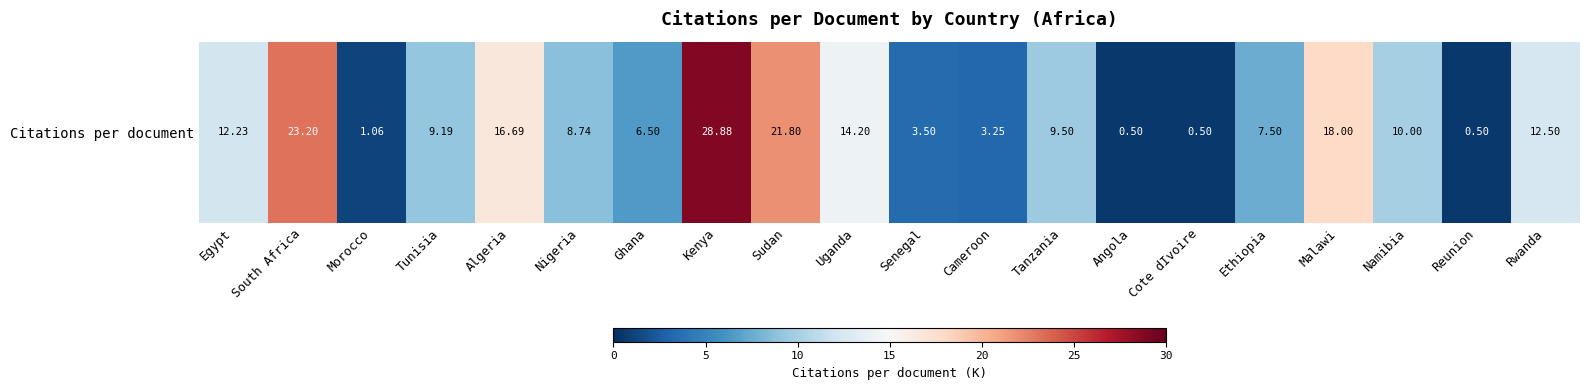

Where does the data first go above 9?

Egypt